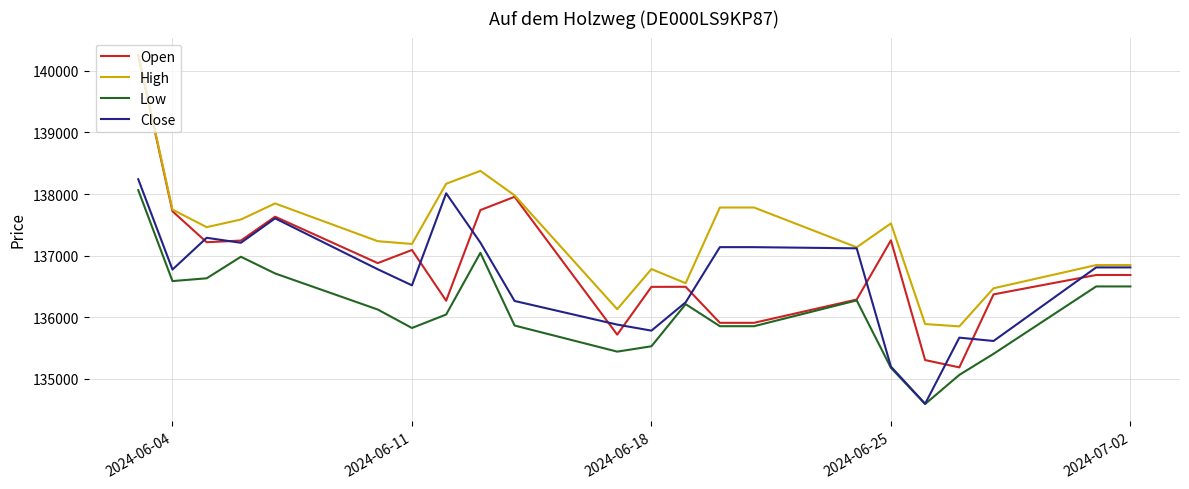

True or false: High and Low intersect in this chart.

False